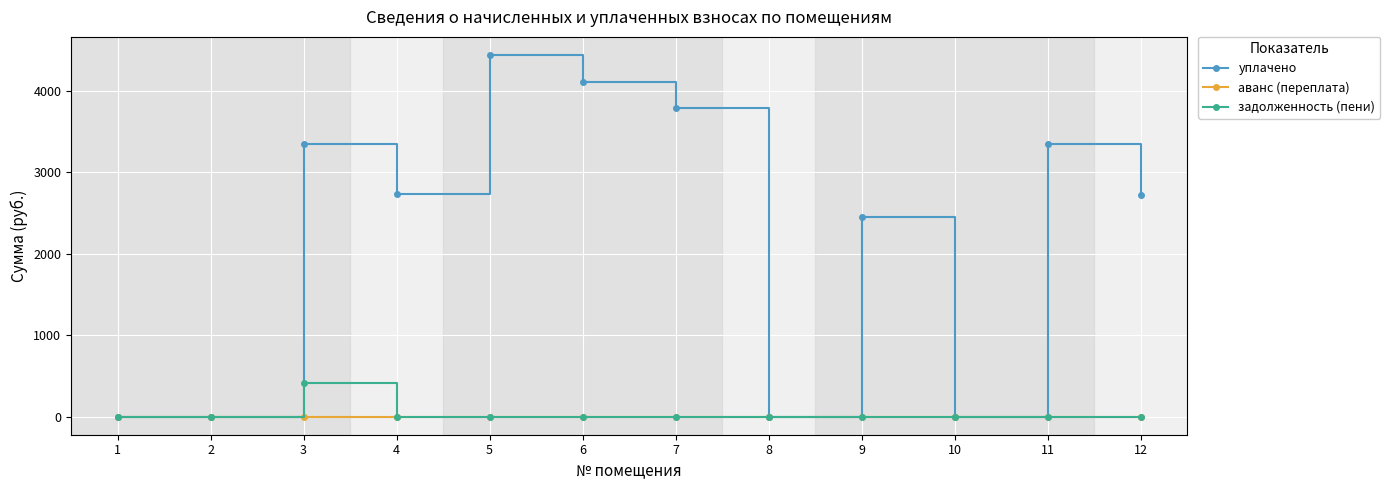

Rank the series by their maximum value, from highest to lowest.

уплачено, задолженность (пени), аванс (переплата)